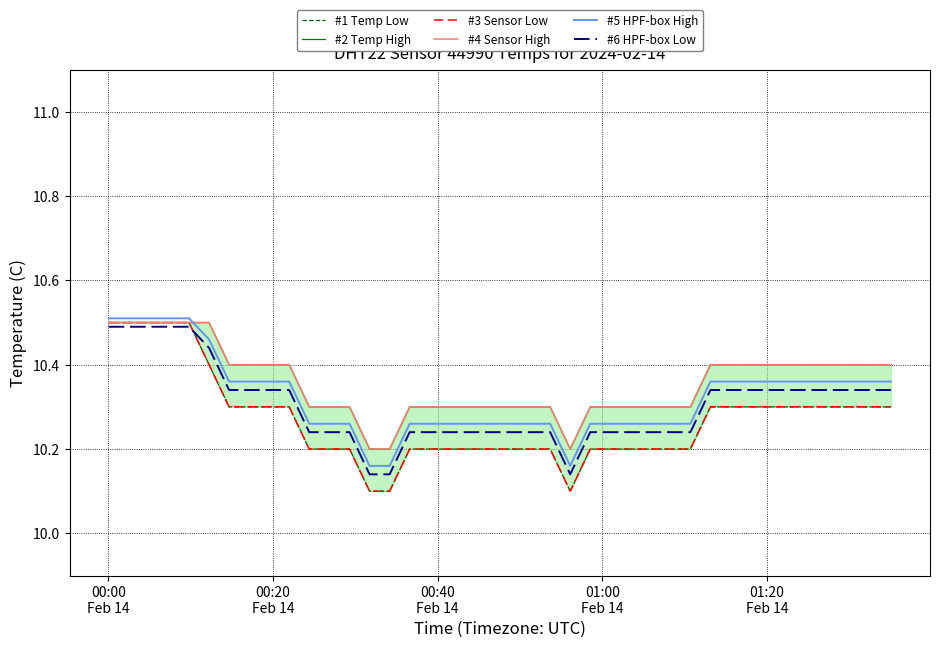

True or false: #5 HPF-box High and #6 HPF-box Low cross at least once.

False